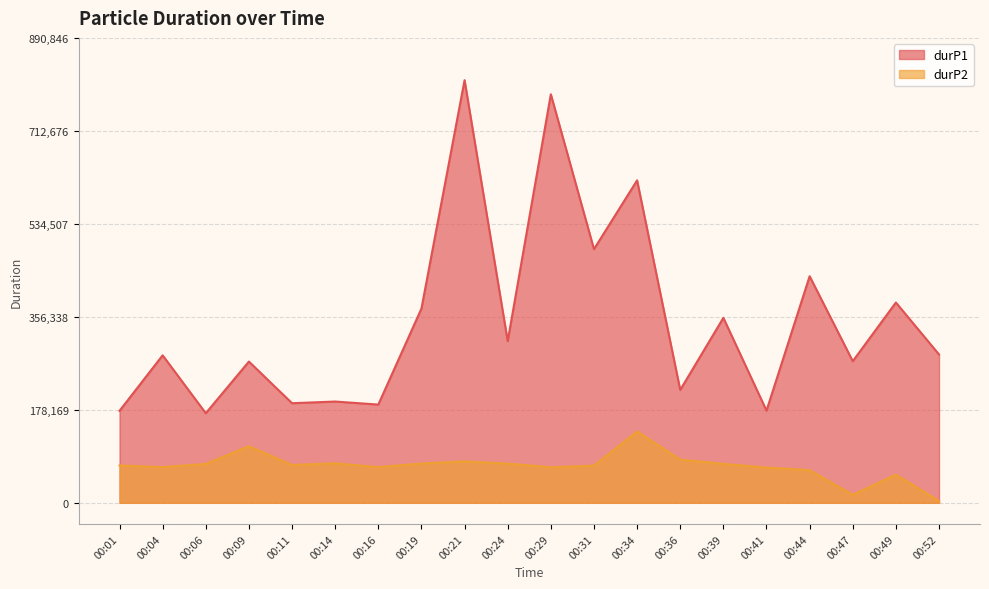

At which category is the sum across all series the highest?

00:21